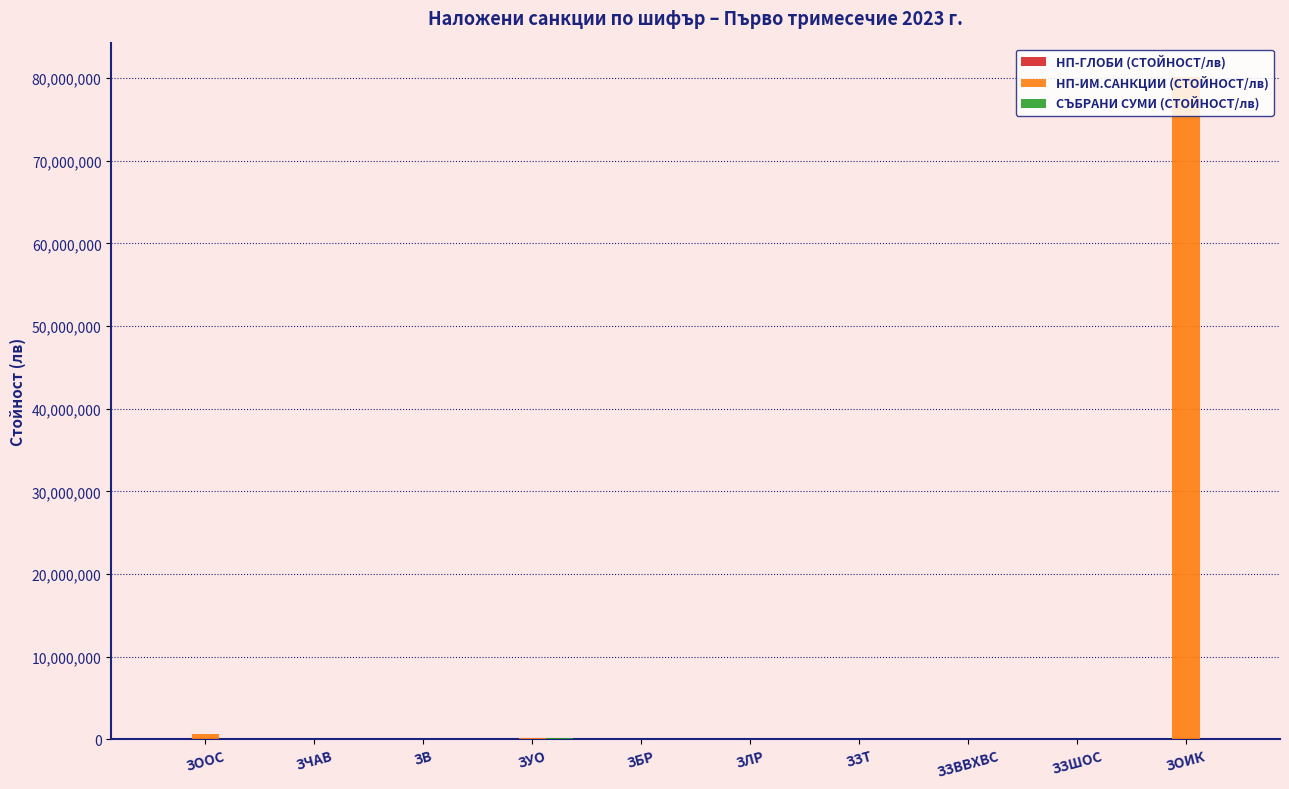

Which series changed the most between ЗЗТ and ЗОИК?

НП-ИМ.САНКЦИИ (СТОЙНОСТ/лв)